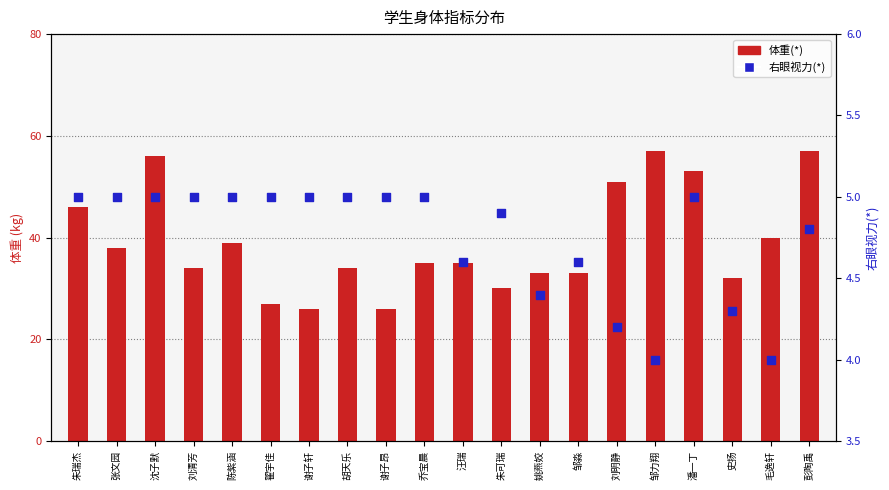

Which series has the largest total across all categories?

体重(*)